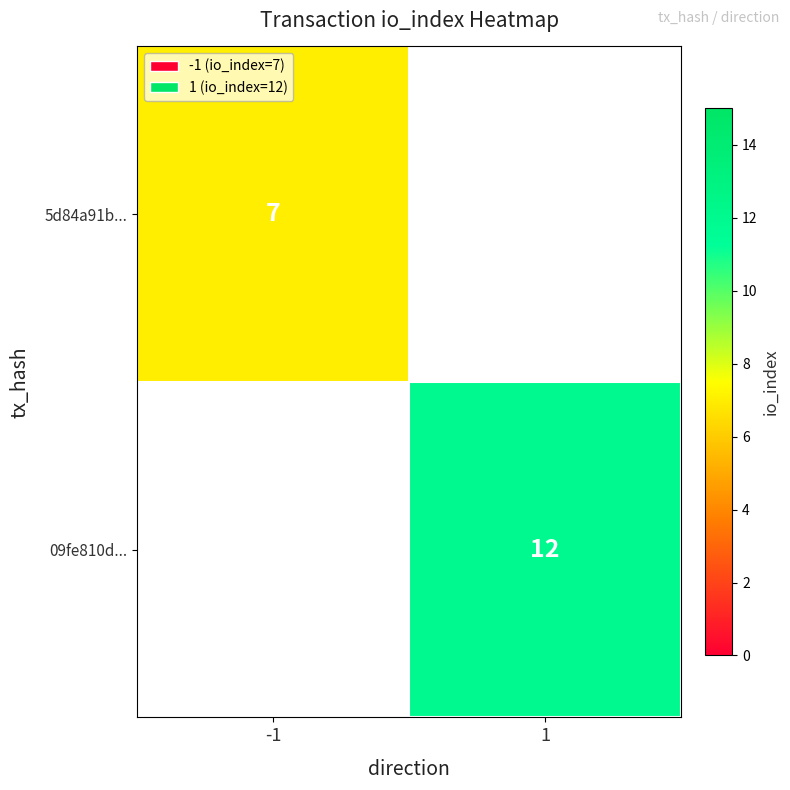

The value of 09fe810d... at 1 is 20.7. True or false?

False